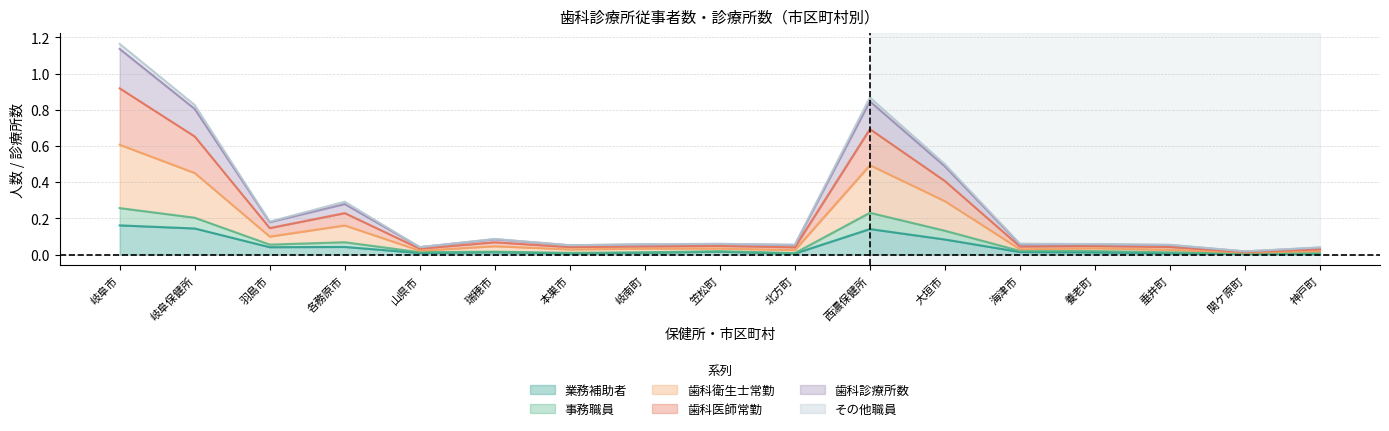

Which has a higher value, 笠松町 or 瑞穂市?

笠松町